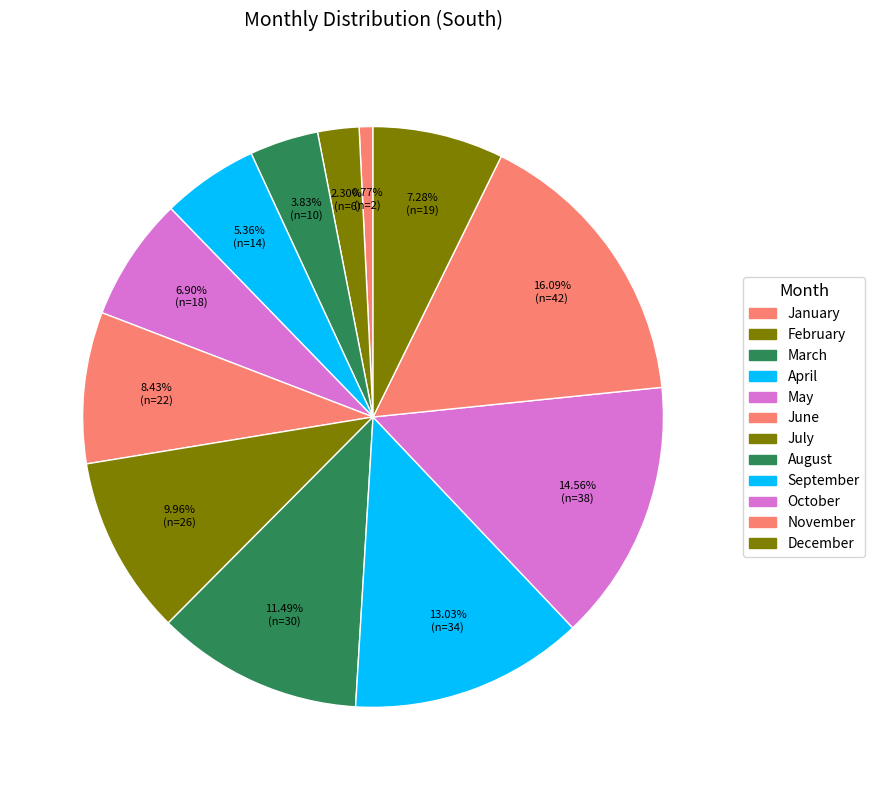

Rank the categories by value from highest to lowest.

November, October, September, August, July, June, December, May, April, March, February, January